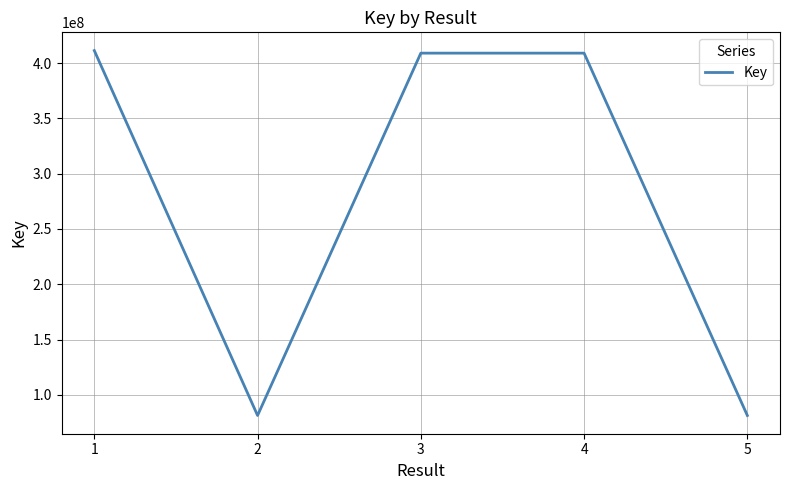

What is the maximum value shown in the chart?

411252357